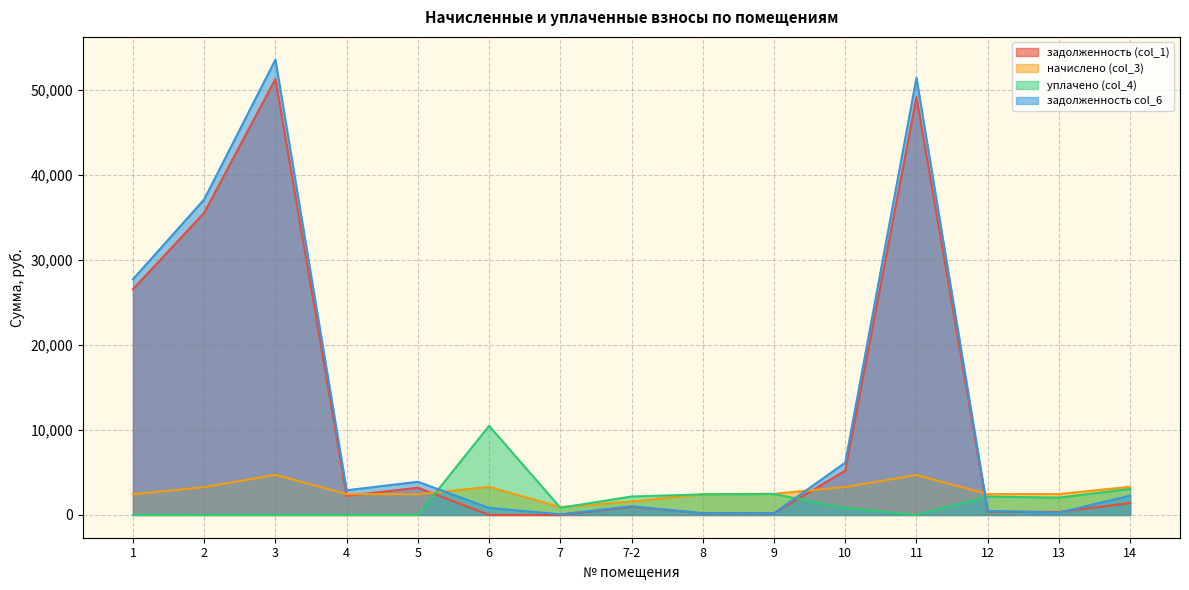

Reading left to right, extract all data points from this chart.

задолженность (col_1): 1=26559.2	2=35556.2	3=51300.9	4=2228.5	5=3211.5	6=0.0	7=0.0	7-2=962.8	8=203.5	9=207.5	10=5215.1	11=49172.0	12=399.8	13=354.7	14=1405.9
начислено (col_3): 1=2442.5	2=3269.9	3=4717.9	4=2458.4	5=2434.6	6=3301.8	7=922.9	7-2=1591.2	8=2442.5	9=2490.2	10=3285.8	11=4694.0	12=2450.4	13=2466.4	14=3317.6
уплачено (col_4): 1=0.0	2=0.0	3=0.0	4=0.0	5=0.0	6=10488.1	7=846.0	7-2=2170.0	8=2418.5	9=2465.8	10=814.8	11=0.0	12=2160.0	13=2039.2	14=3057.5
задолженность col_6: 1=27736.7	2=37132.5	3=53575.3	4=2903.6	5=3904.2	6=826.7	7=76.9	7-2=1026.7	8=203.5	9=207.5	10=6159.8	11=51434.9	12=473.2	13=271.3	14=2270.4